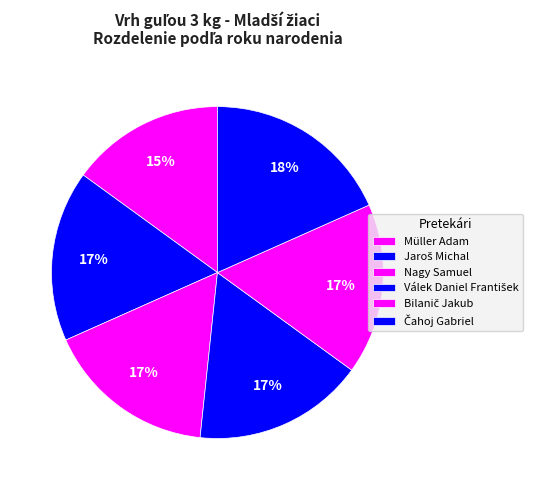

The Bilanič Jakub slice represents 17% of the pie. True or false?

True